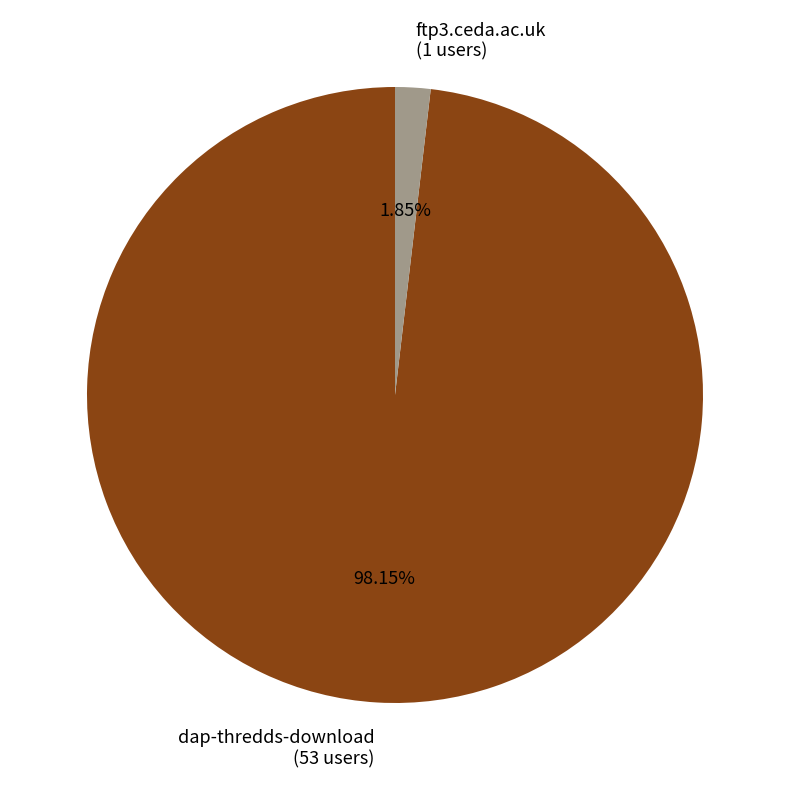

To the nearest percent, what percentage of the pie is dap-thredds-download?

98%